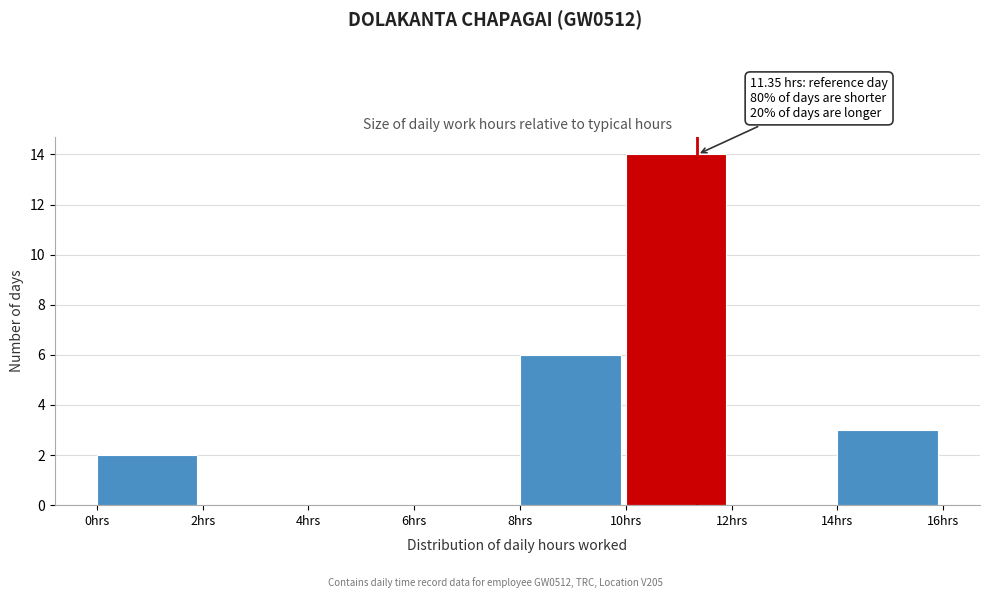

Which range on the x-axis has the tallest bar?

10 to 12